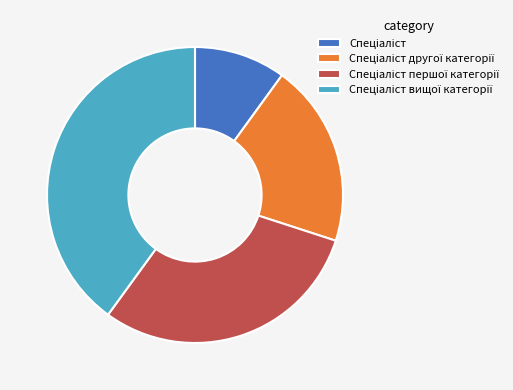

Is there a majority slice in this chart?

No